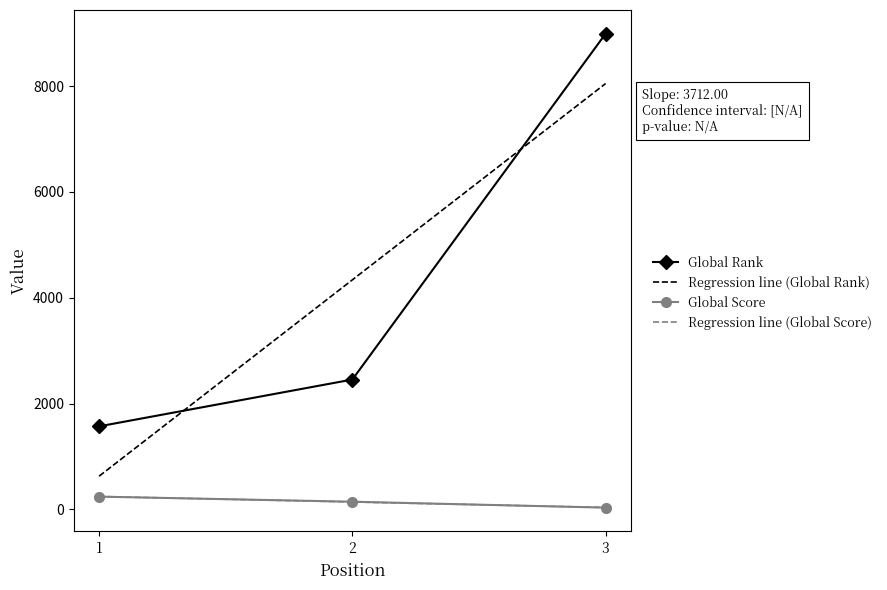

What is the smallest value displayed?

32